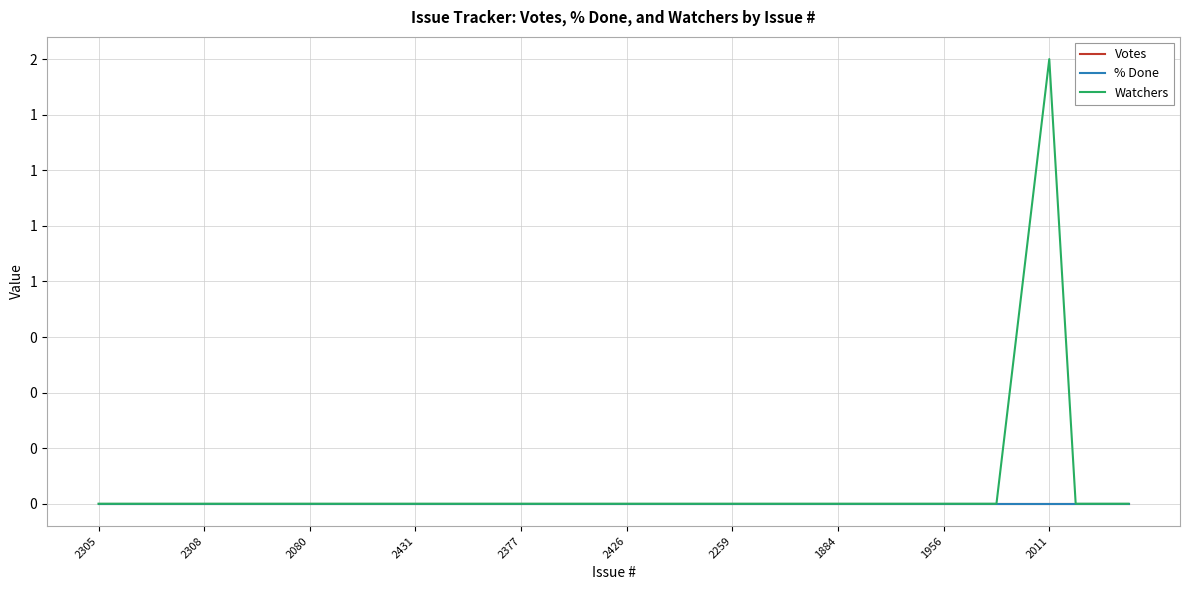

True or false: Votes and % Done cross at least once.

False